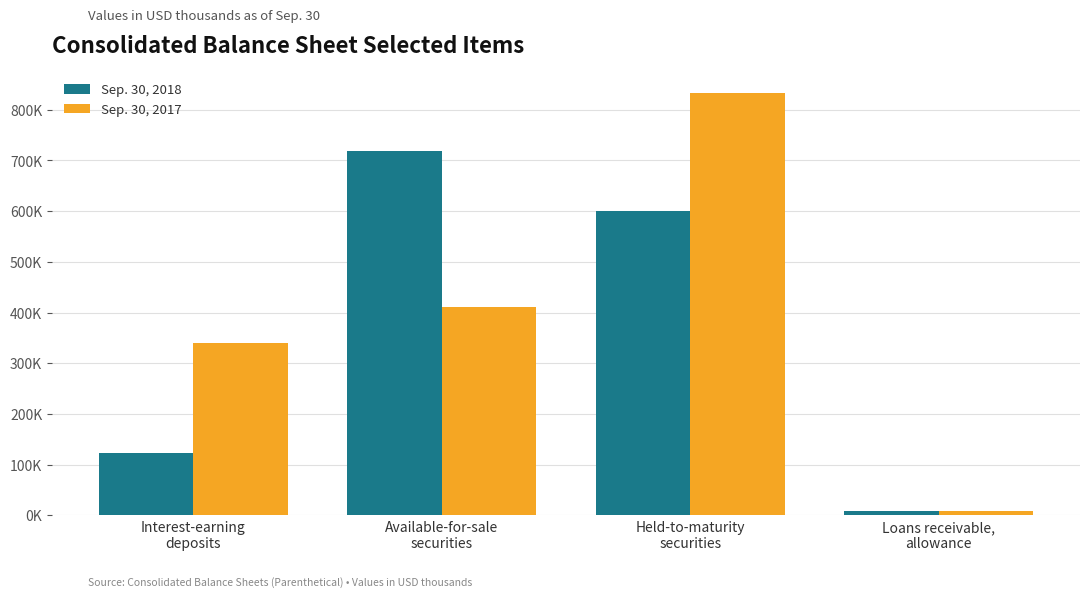

What is the minimum value shown in the chart?

8398